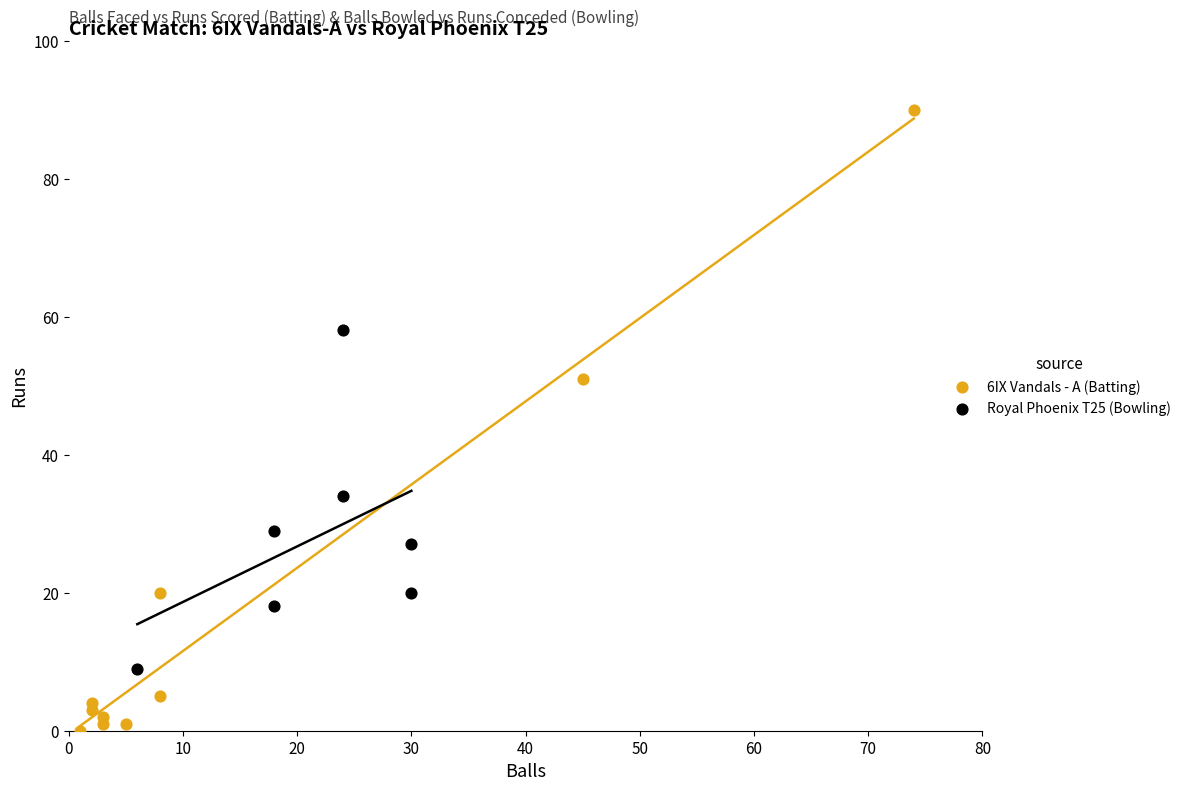

Which series has the largest Y range (max minus min)?

6IX Vandals - A (Batting)